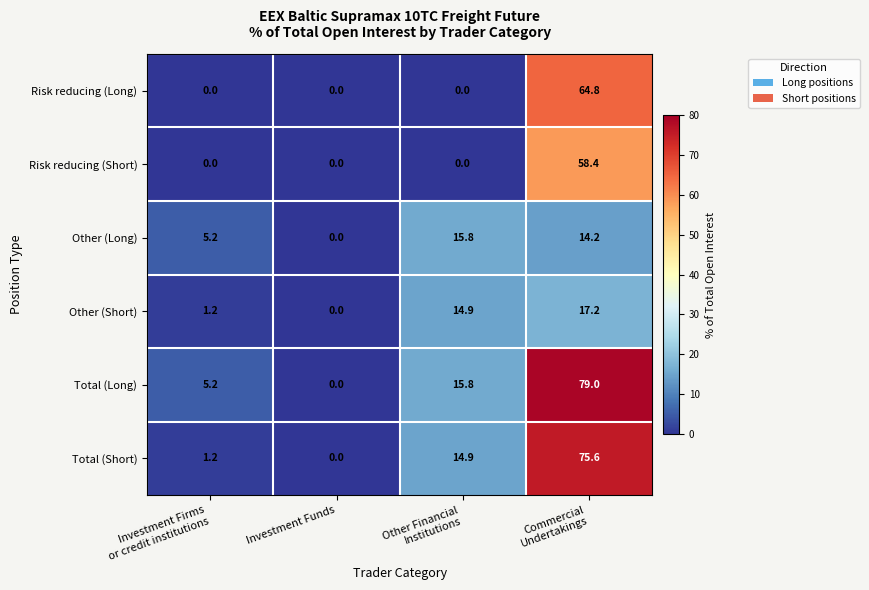

True or false: Risk reducing (Short) has a value of 0.0 at Investment Funds.

True